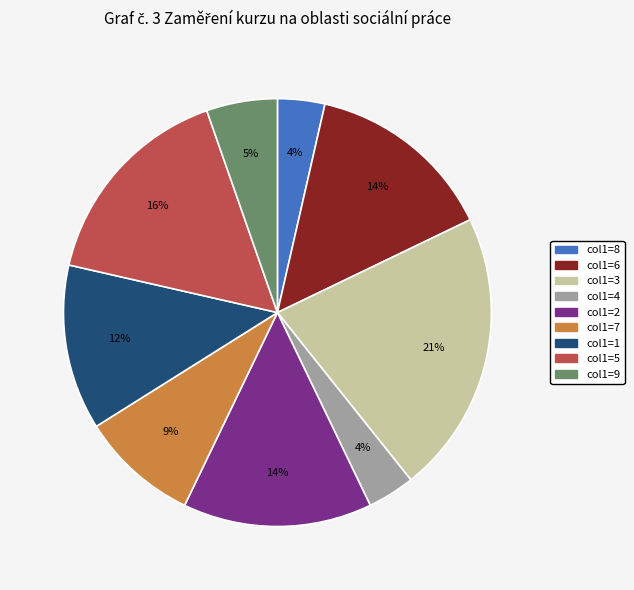

To the nearest percent, what is the average slice percentage?

11%